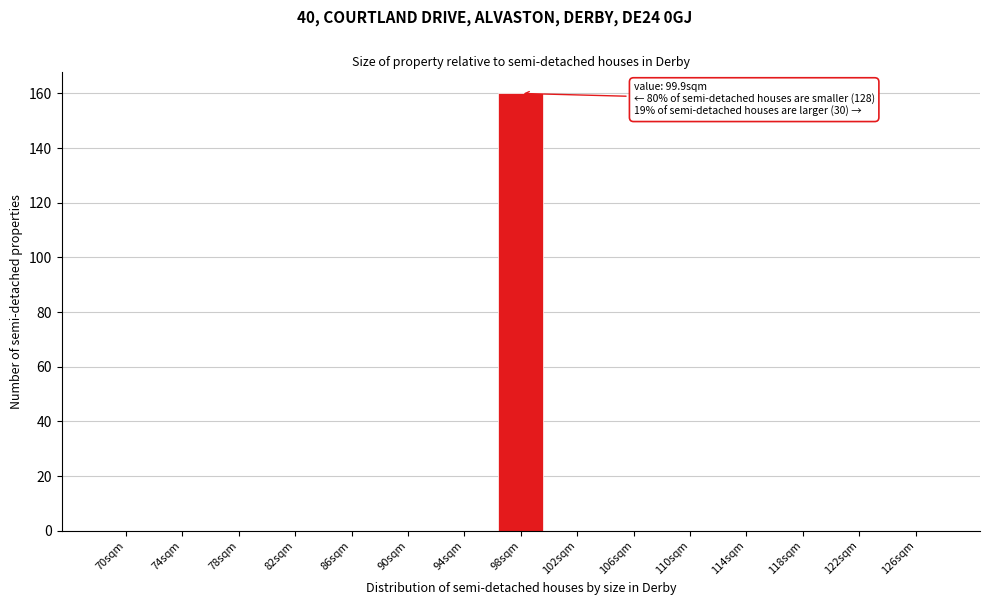

Reading left to right, what are all the values shown in this chart?

70sqm=0	74sqm=0	78sqm=0	82sqm=0	86sqm=0	90sqm=0	94sqm=0	98sqm=160	102sqm=0	106sqm=0	110sqm=0	114sqm=0	118sqm=0	122sqm=0	126sqm=0